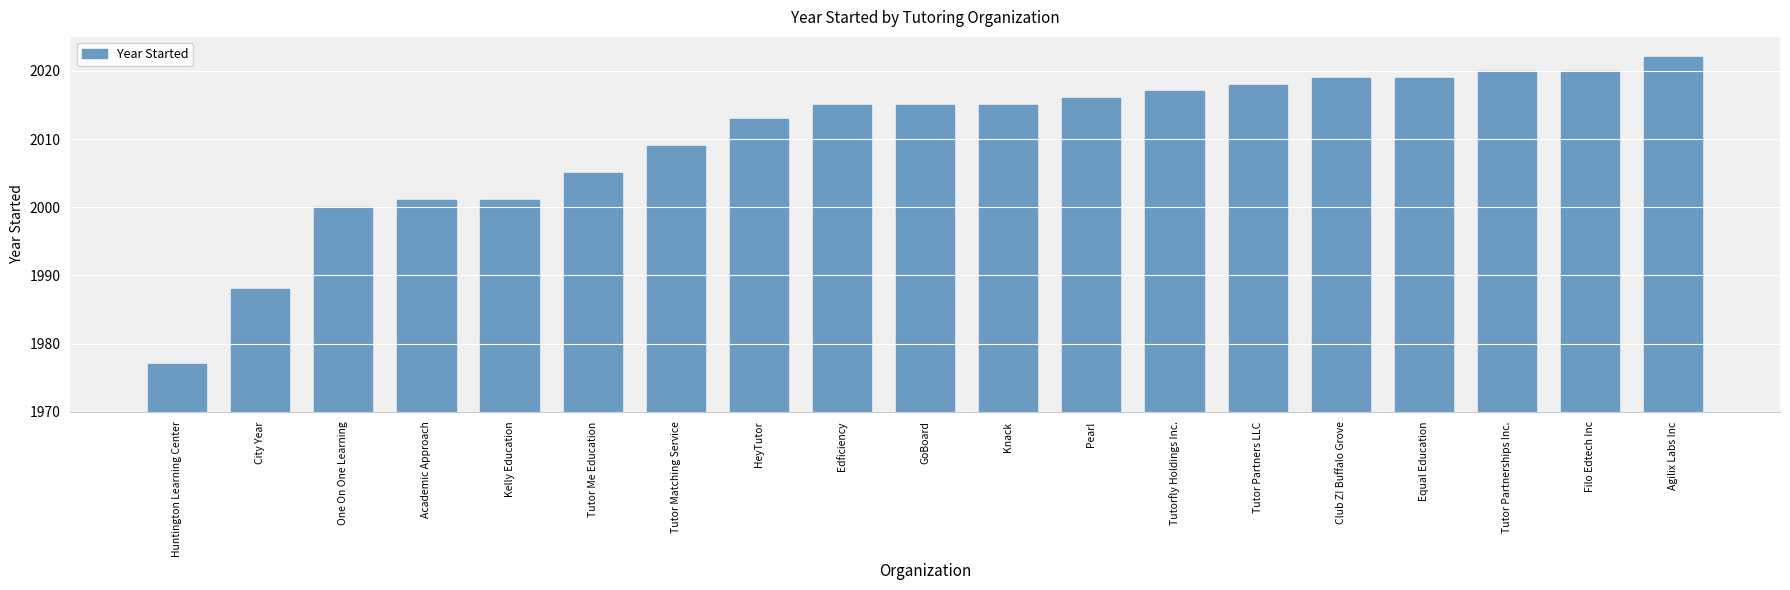

Is it true that the value at HeyTutor is 1054?

False